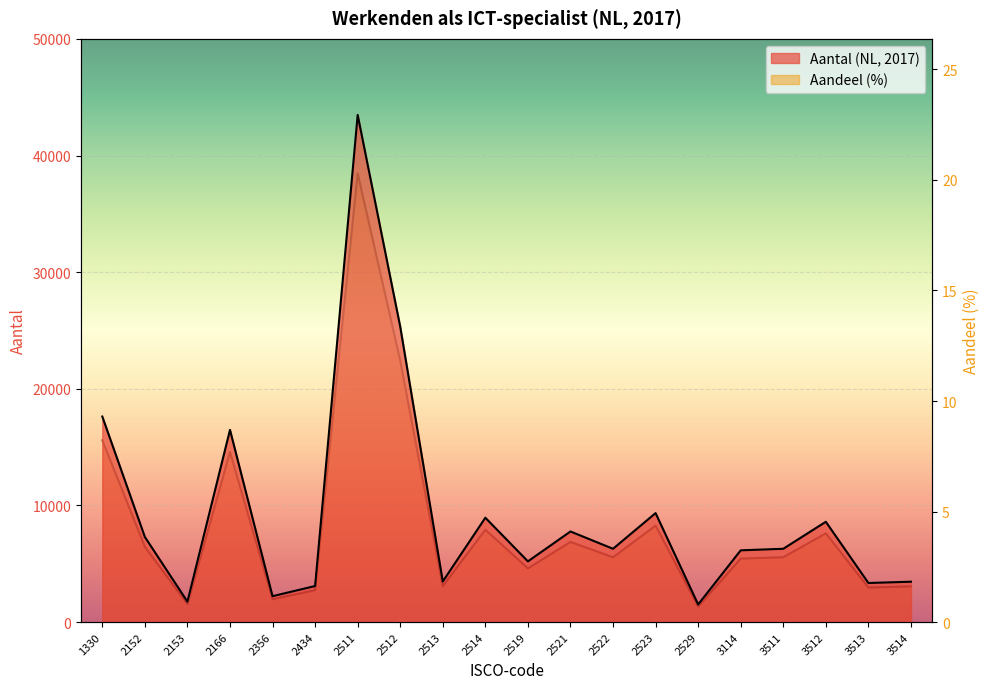

In Aantal (NL, 2017), how many points are higher than both neighbors (excluding endpoints)?

6